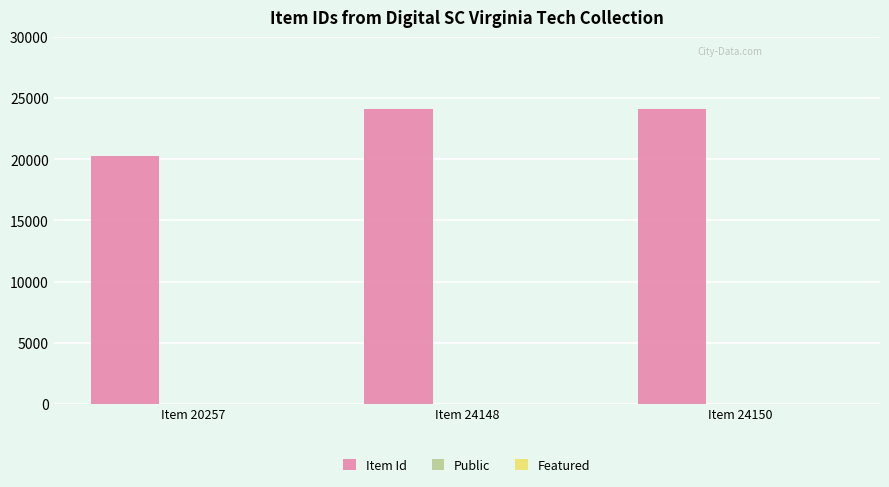

Which series changed the most between Item 20257 and Item 24150?

Item Id